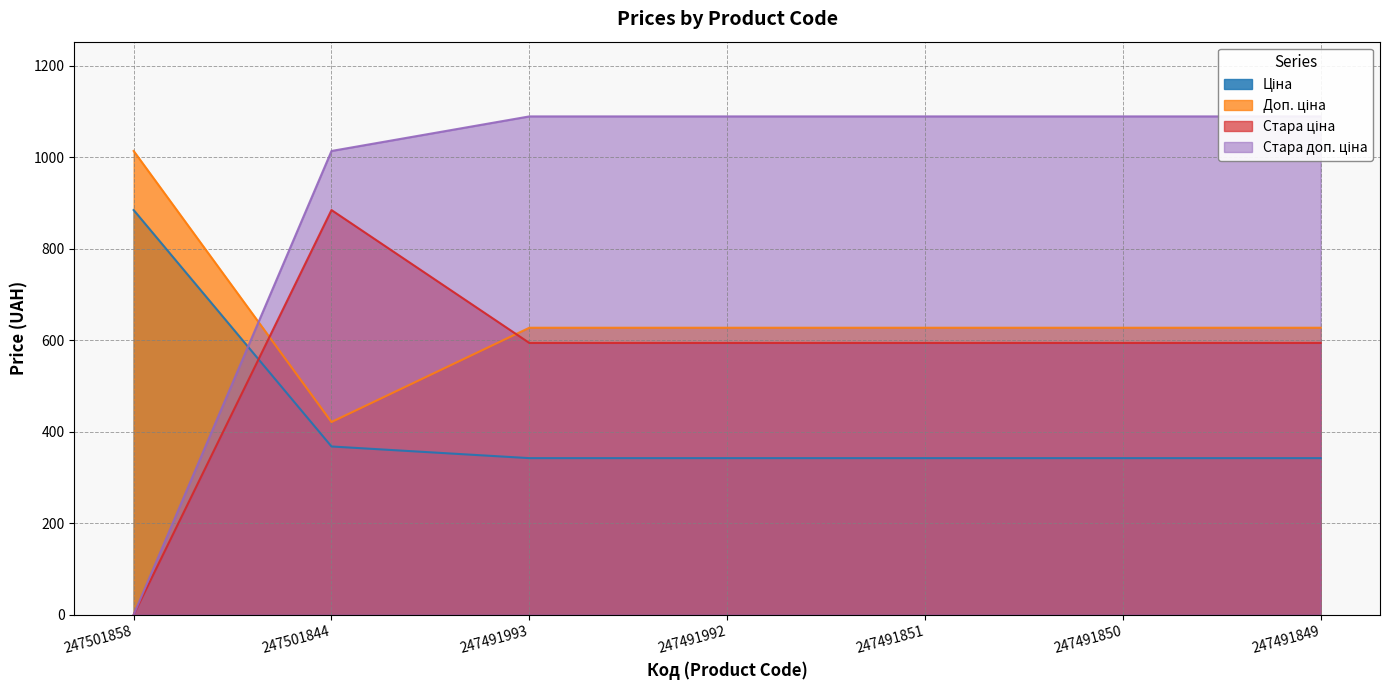

Reading left to right, extract all data points from this chart.

Ціна: 247501858=884.2	247501844=367.6	247491993=342.1	247491992=342.1	247491851=342.1	247491850=342.1	247491849=342.1
Доп. ціна: 247501858=1013.2	247501844=421.0	247491993=627.0	247491992=627.0	247491851=627.0	247491850=627.0	247491849=627.0
Стара ціна: 247501858=0.0	247501844=884.2	247491993=593.8	247491992=593.8	247491851=593.8	247491850=593.8	247491849=593.8
Стара доп. ціна: 247501858=0.0	247501844=1013.2	247491993=1088.8	247491992=1088.8	247491851=1088.8	247491850=1088.8	247491849=1088.8